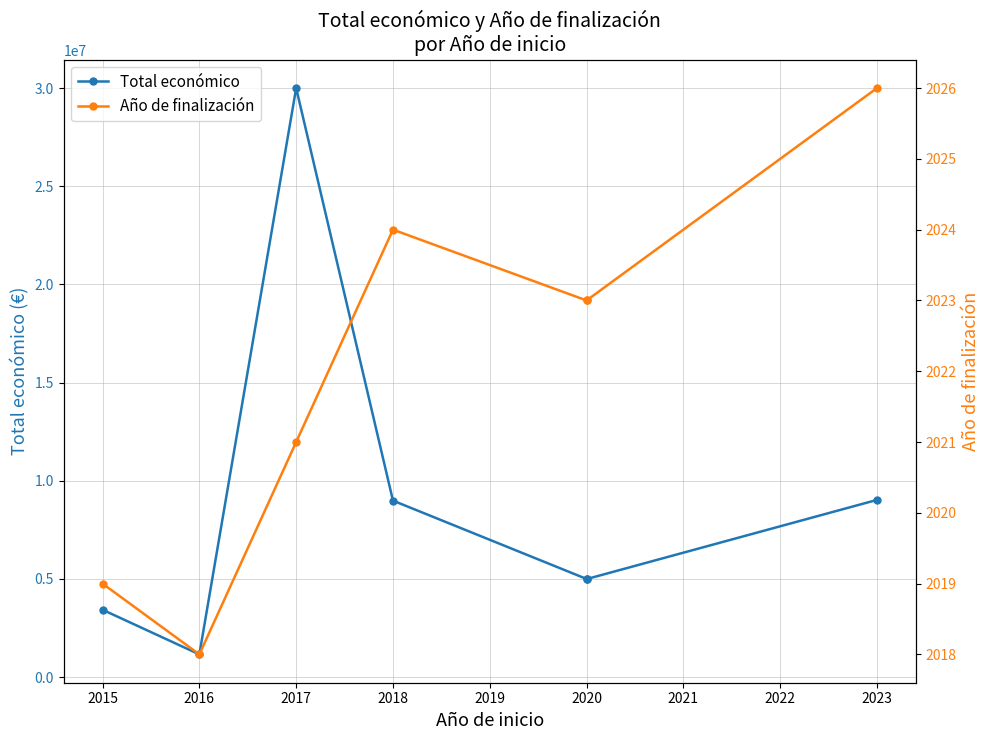

Is it true that Total económico equals 1049972 at 2020?

False